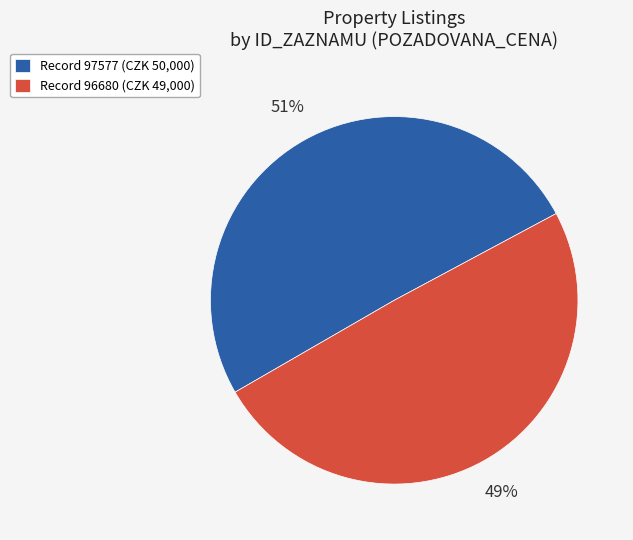

What is the majority slice?

Record 97577 (CZK 50,000)